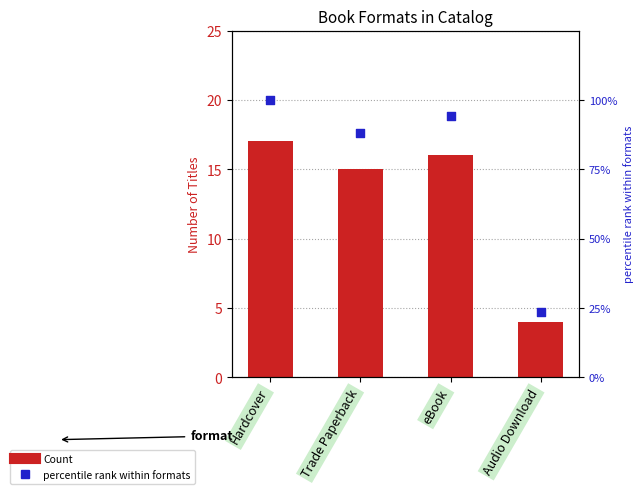

Which series has the widest spread of Y values?

percentile rank